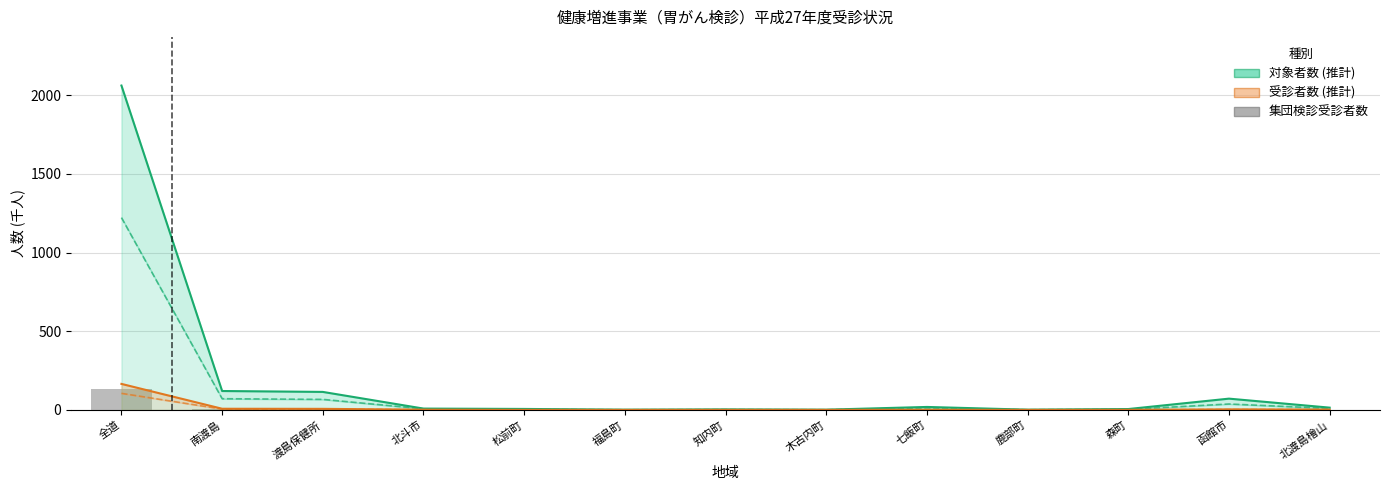

What is the minimum value for 受診者数・計 (千人)?

0.1